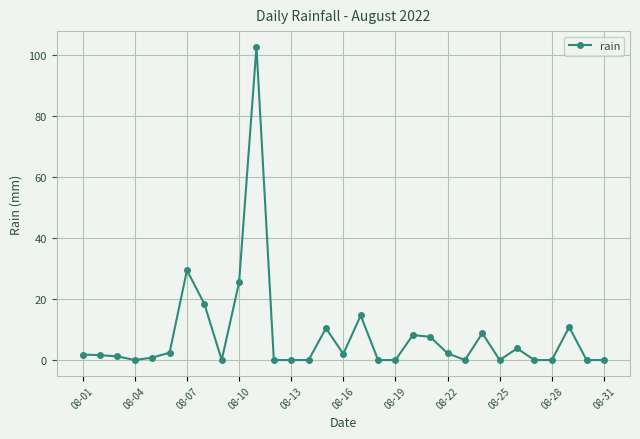

What is the greatest value displayed?

102.6